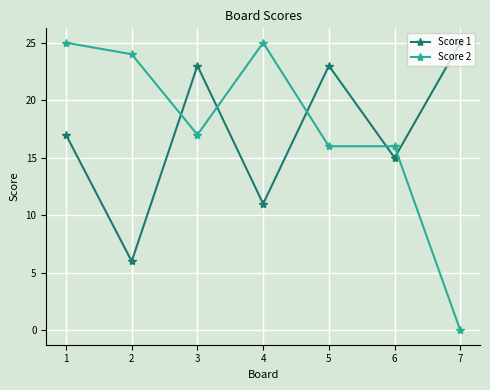

What is the total value across all series at 7?

25